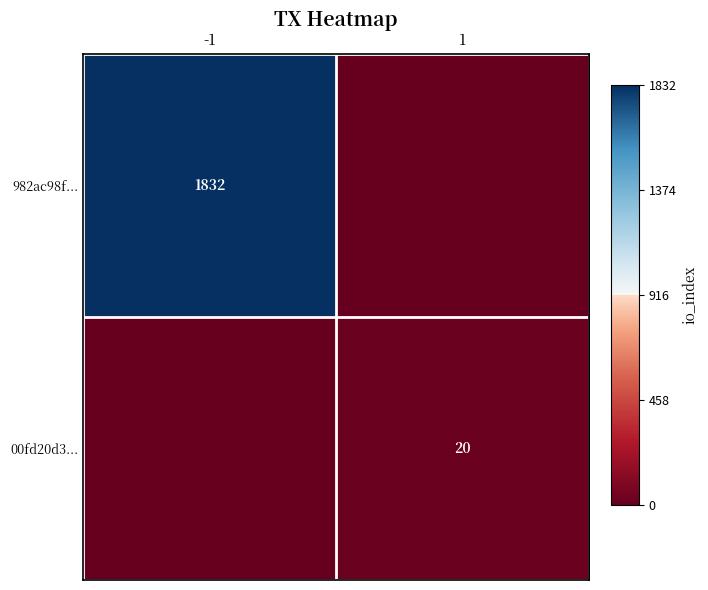

How many series are shown in this chart?

2